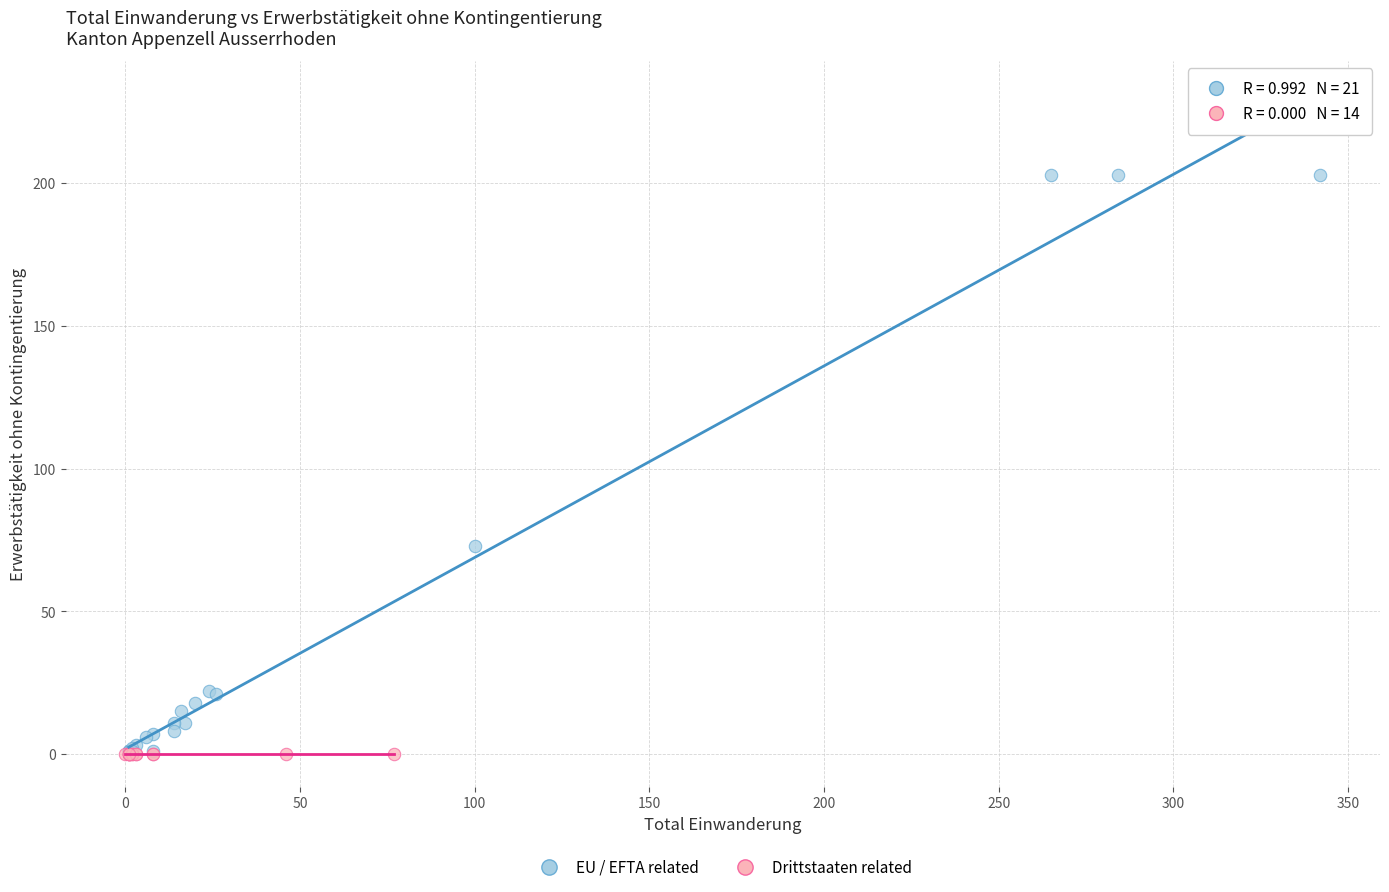

Which series contains the highest Y value?

EU / EFTA related